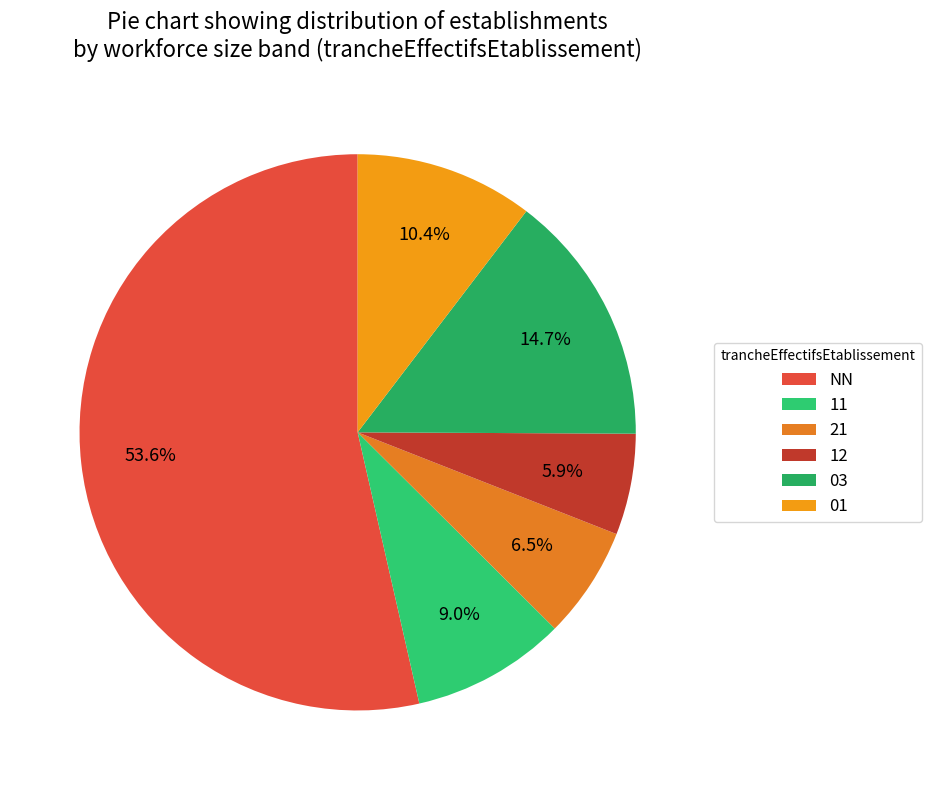

To the nearest percent, what percentage of the pie is 01?

10%